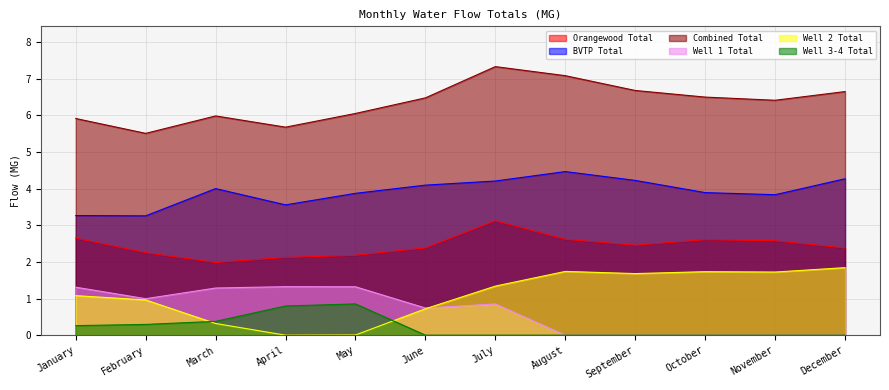

The value of Well 3-4 Total at January is 0.3. True or false?

True